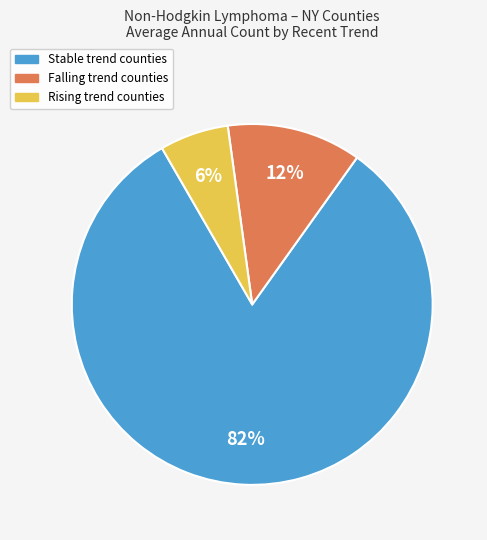

Is there any slice that represents more than half of the pie?

Yes